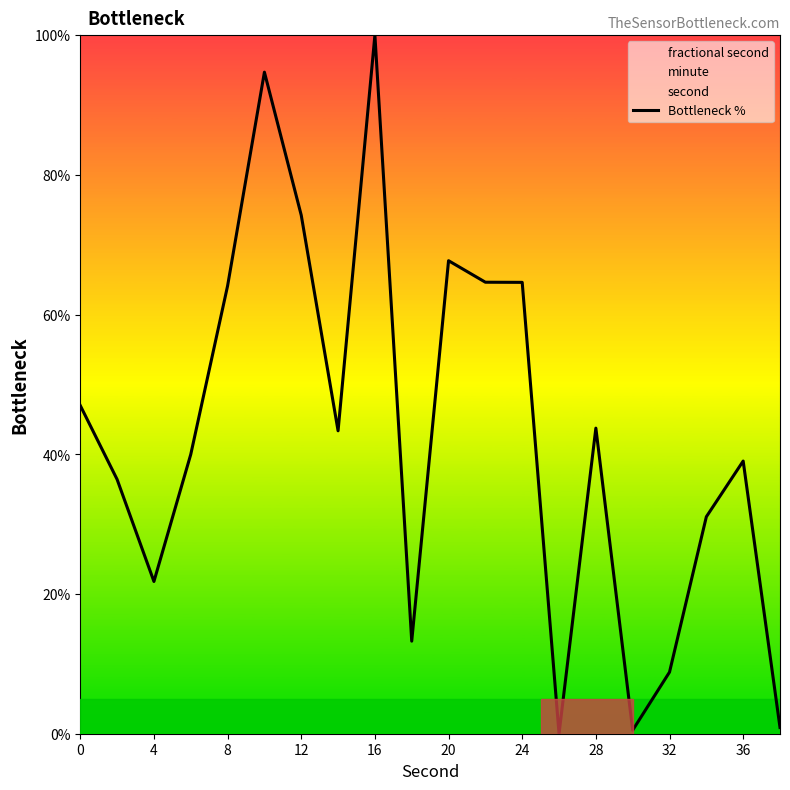

The value of Bottleneck % at 0 is 47.0. True or false?

True